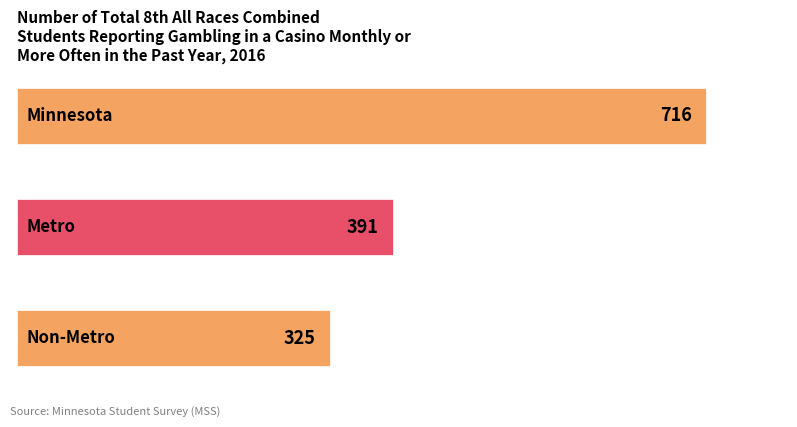

How many values are between 325 and 716?

3